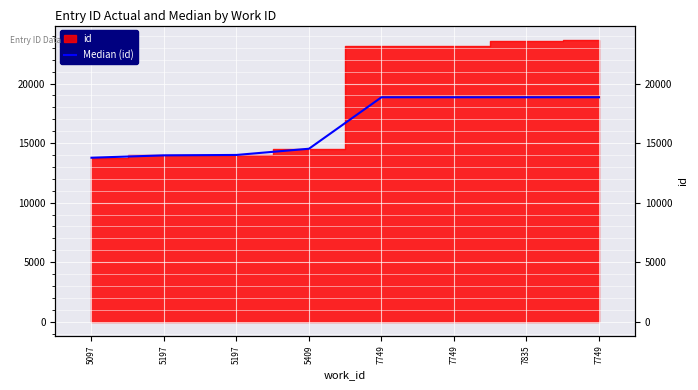

How many values are below 18849?

4